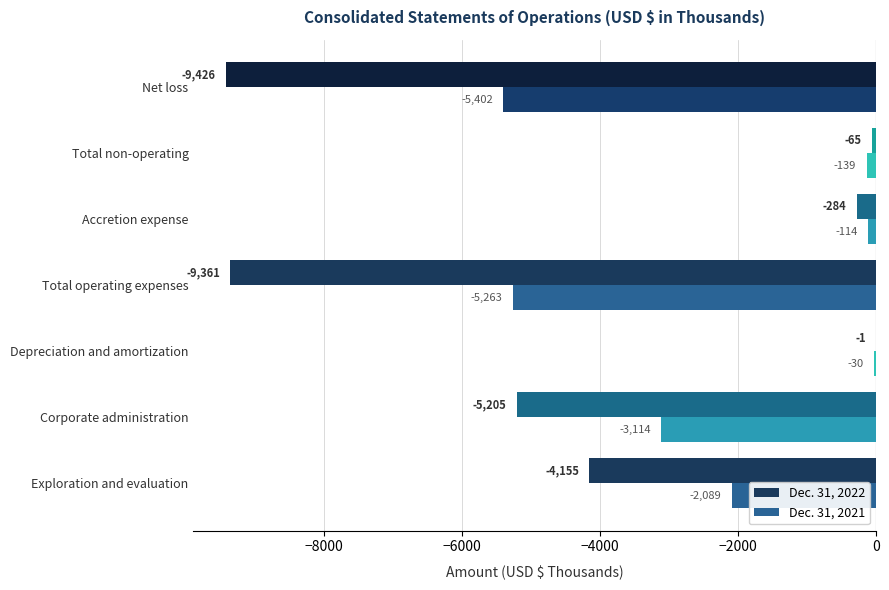

What is the maximum value for Dec. 31, 2021?

-30